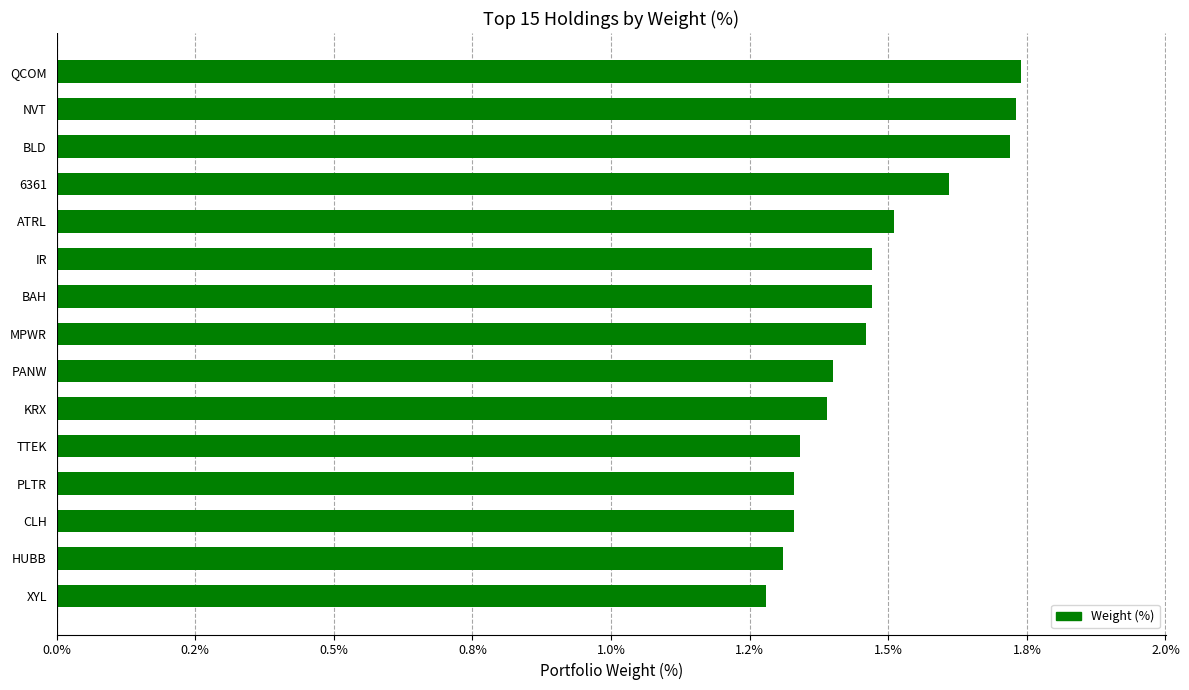

How many bars are there in total?

15